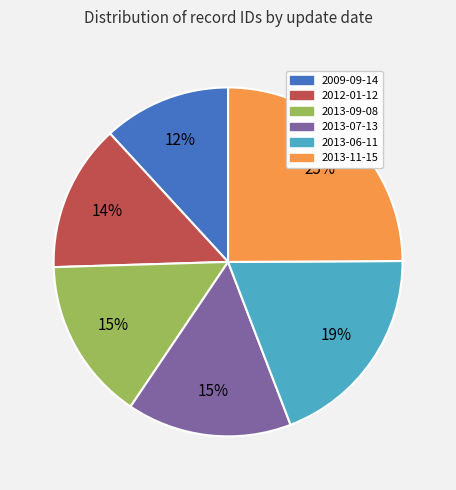

What is the smallest slice in the pie chart?

2009-09-14